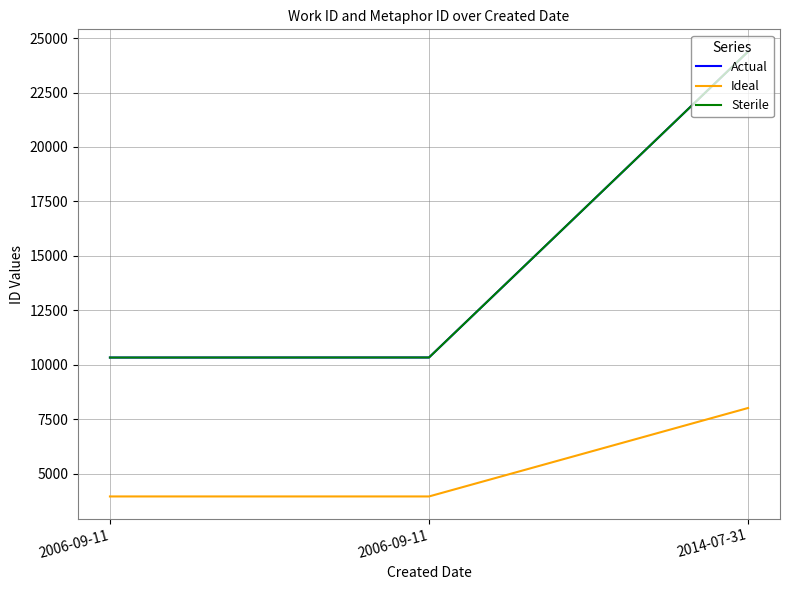

Between 2014-07-31 and 2006-09-11, which is larger?

2014-07-31